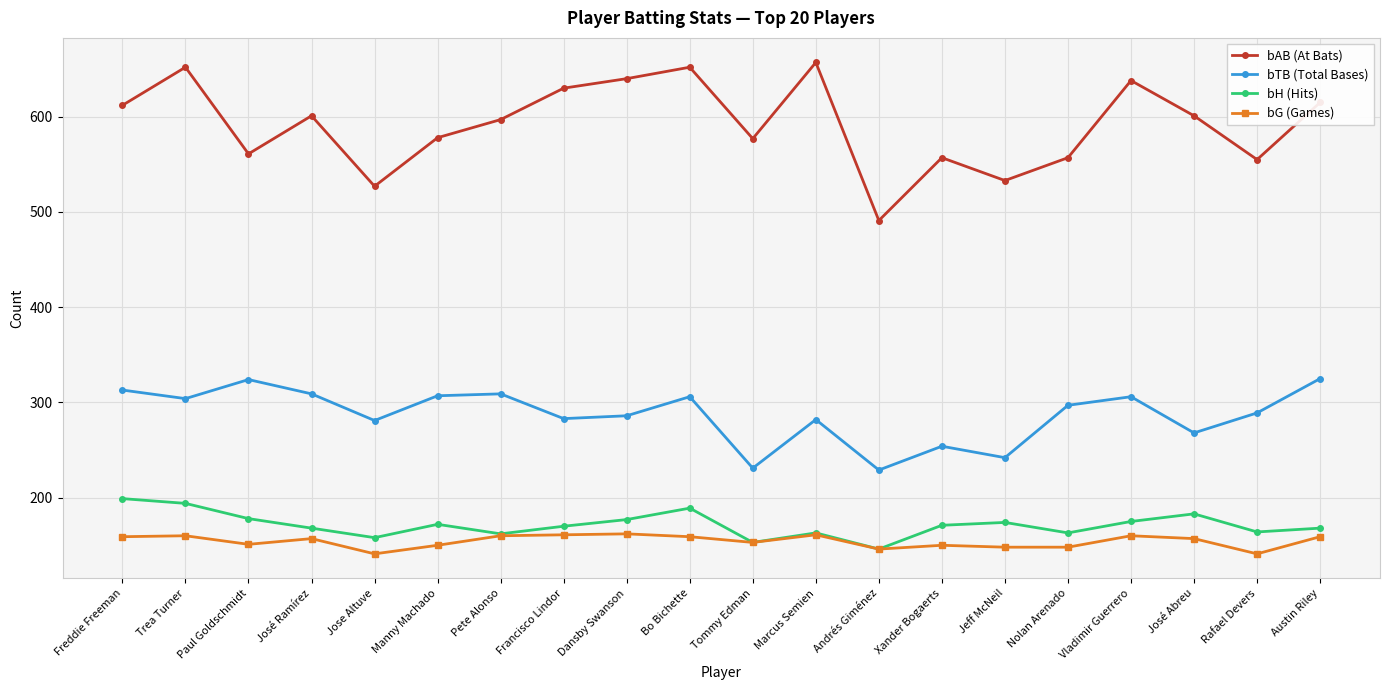

What is the approximate value of bTB (Total Bases) at José Abreu?

268